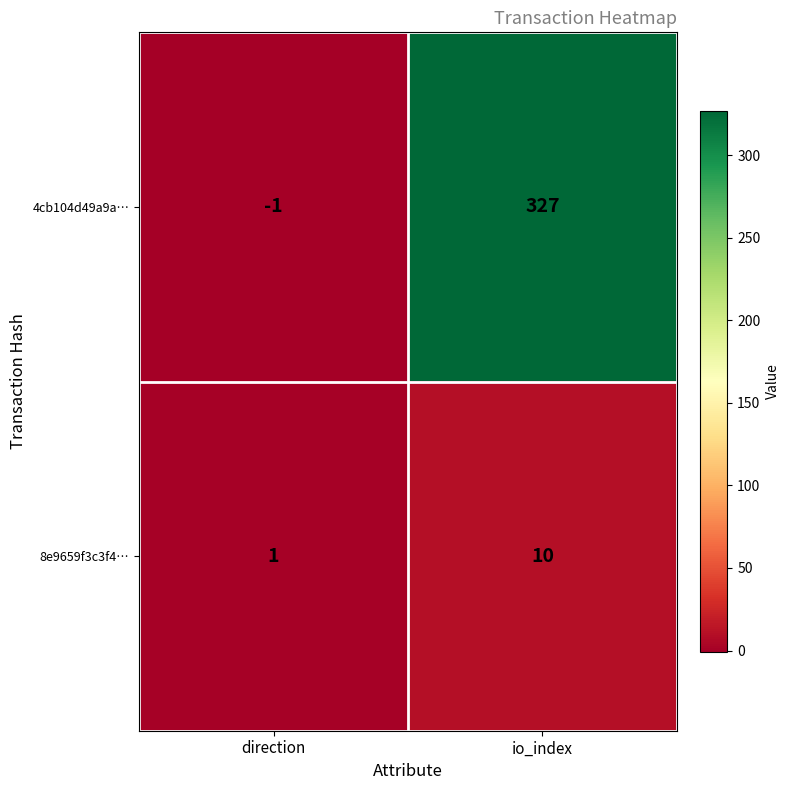

What is the difference between the highest and lowest values at io_index?

317